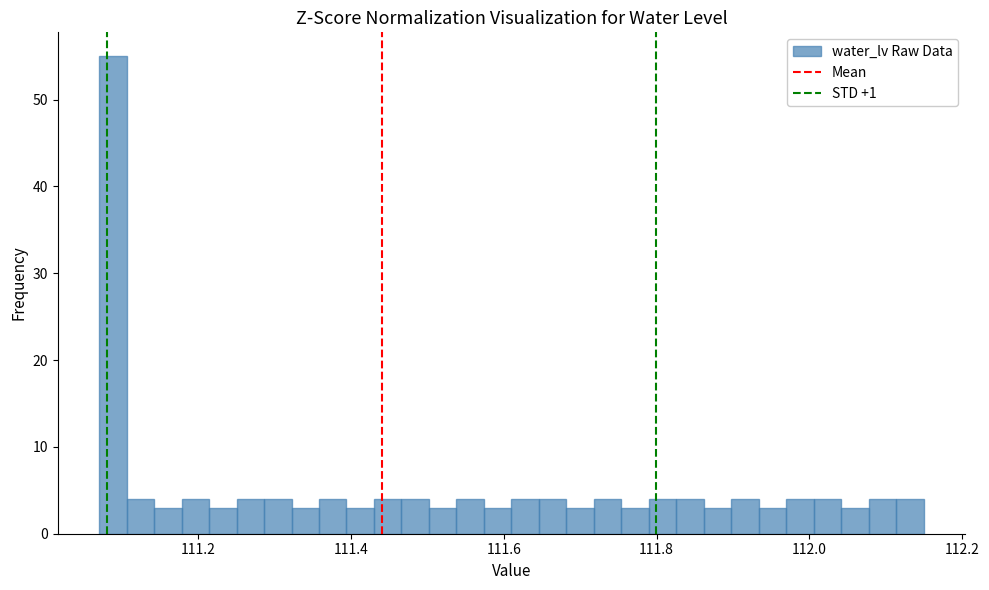

Around what value on the x-axis is the tallest bar? Give the approximate position of its centre, as read against the axis.

111.08